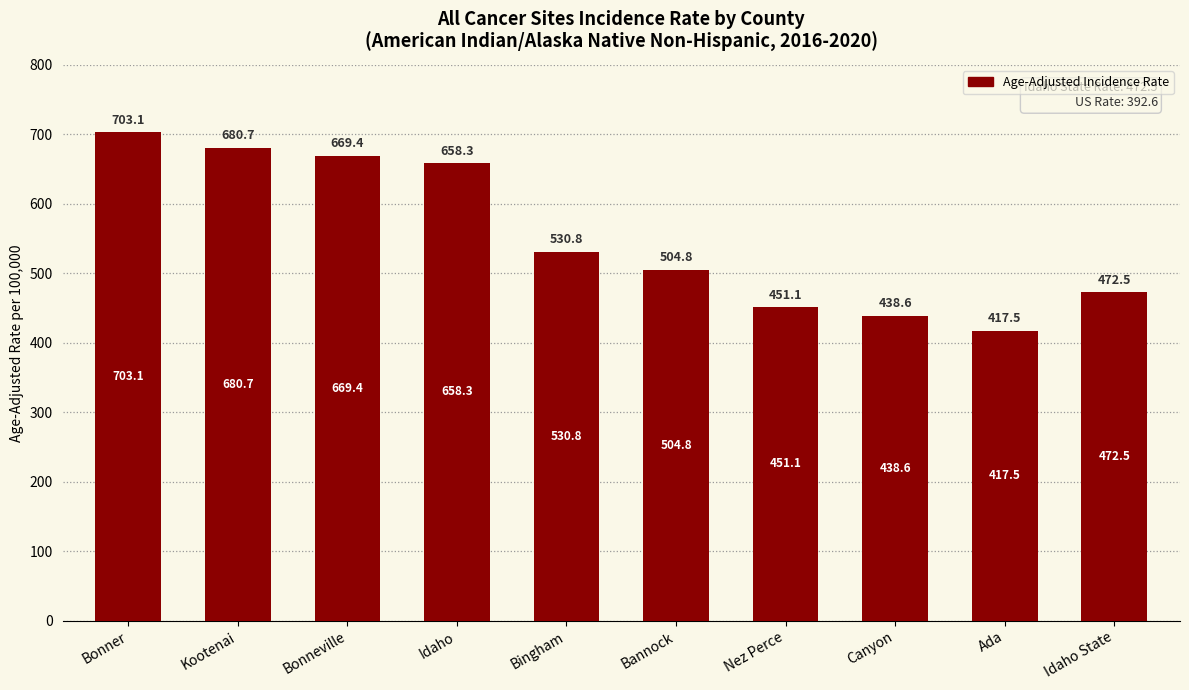

What position from the left is Ada?

9